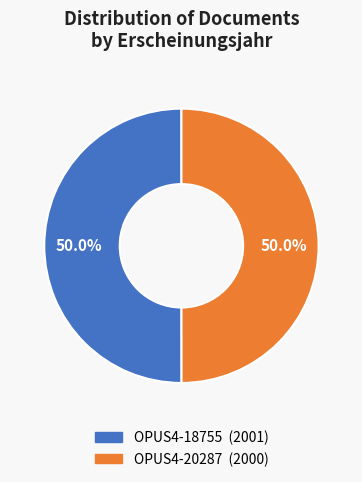

Is the sum of OPUS4-18755 and OPUS4-20287 greater than half?

Yes